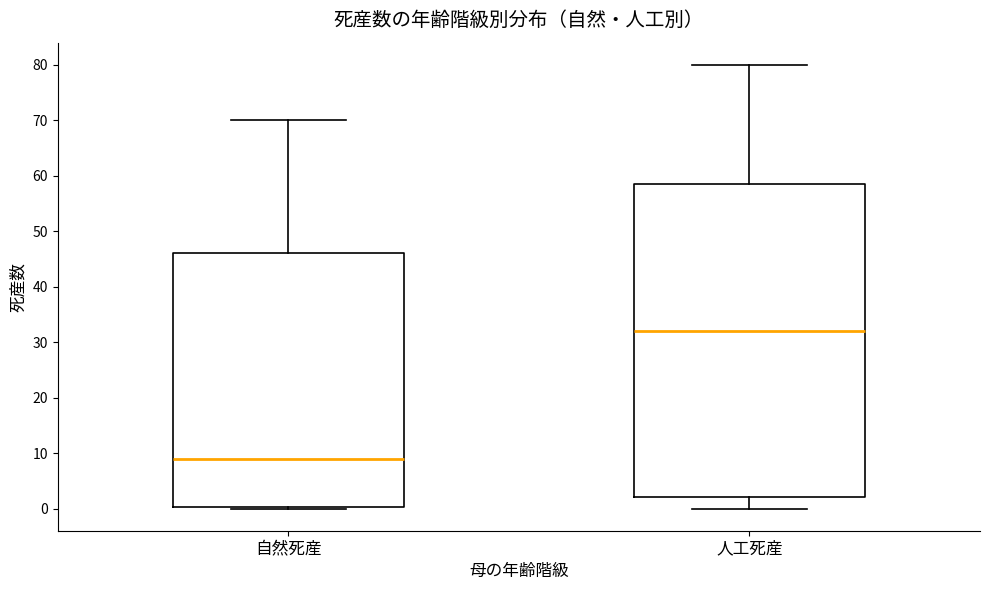

Which box's median line is the highest?

人工死産